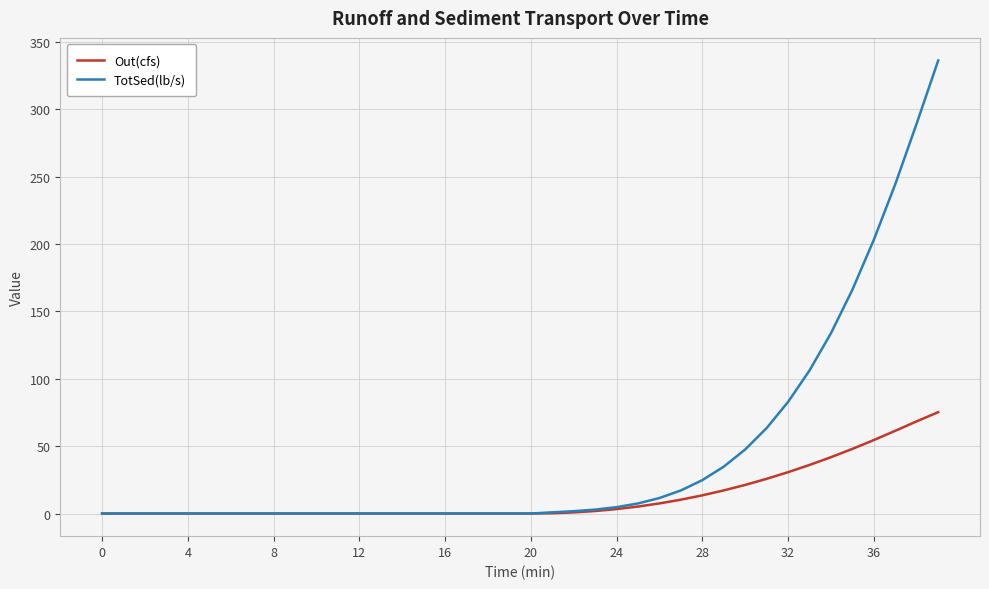

Which series has the largest total across all categories?

TotSed(lb/s)